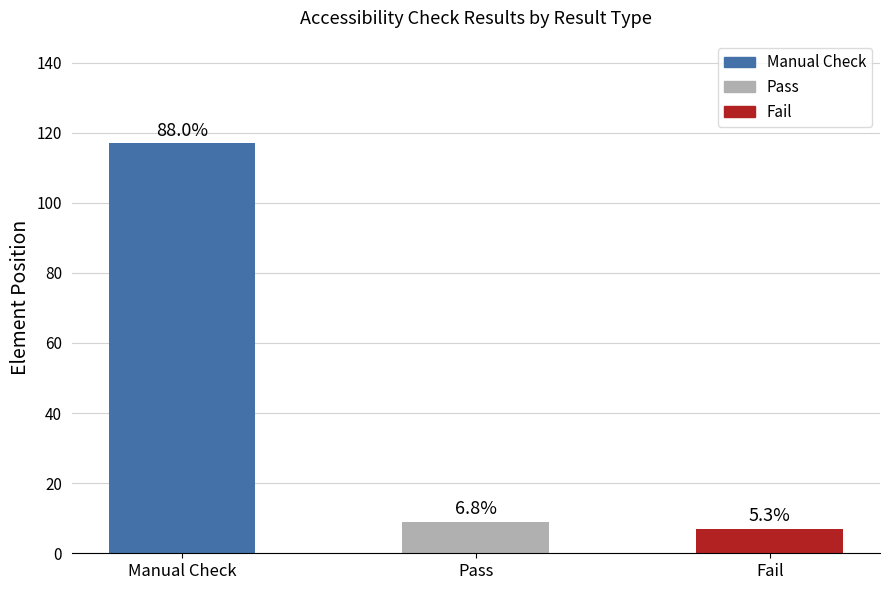

The value at Manual Check is 47. True or false?

False